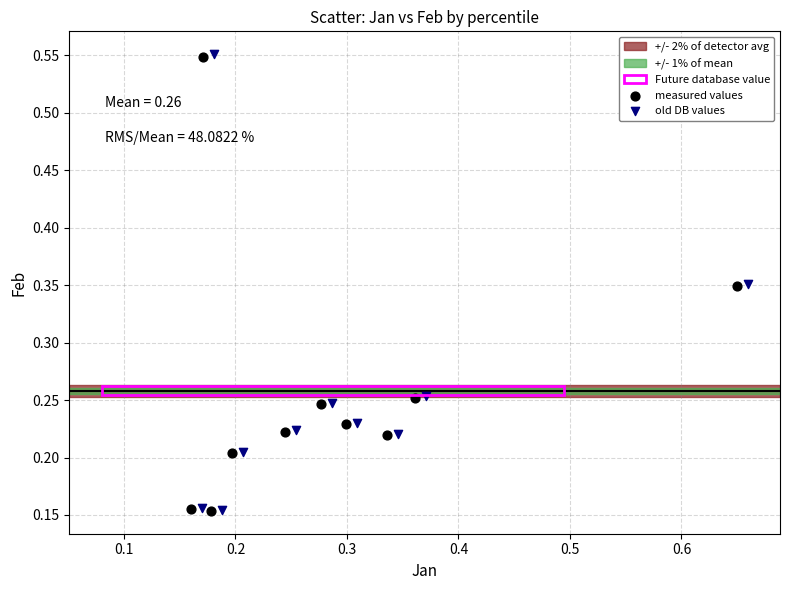

Which series has the largest Y range (max minus min)?

old DB values